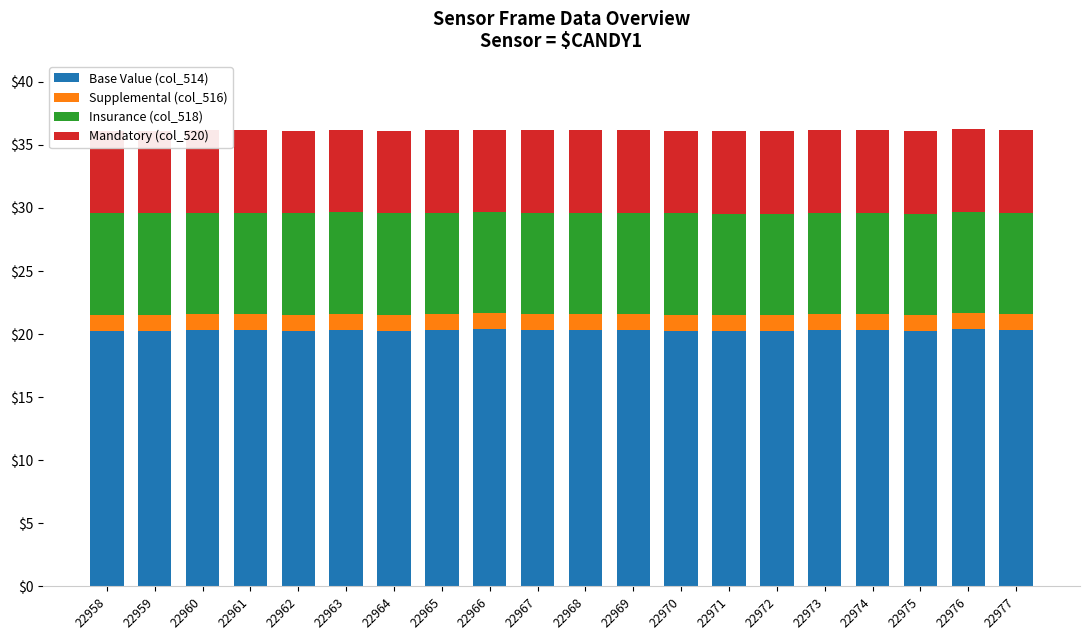

What is the value of the Mandatory (col_520) bar at the 4th from the left?

6.6